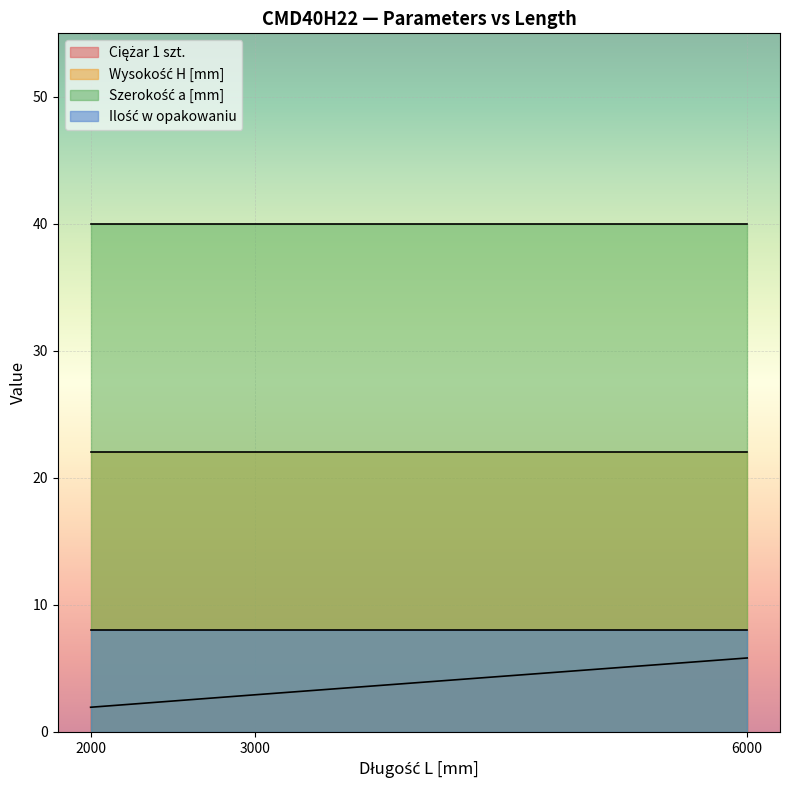

Is it true that Ciężar 1 szt. equals 5.8 at 6000?

True